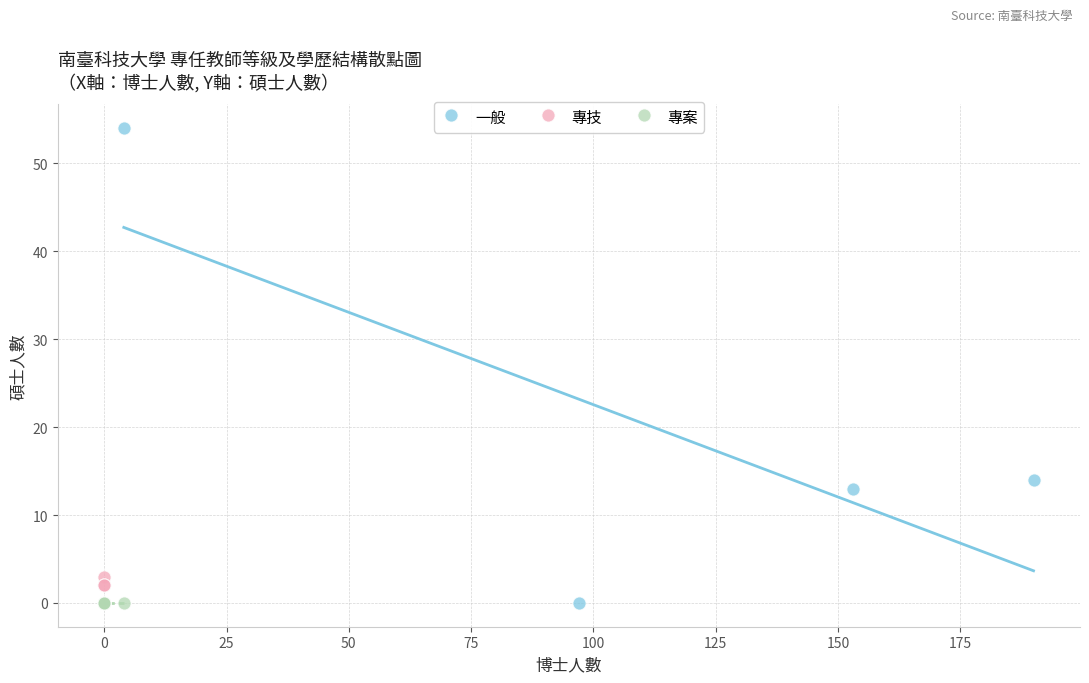

Which series reaches the maximum Y coordinate?

一般